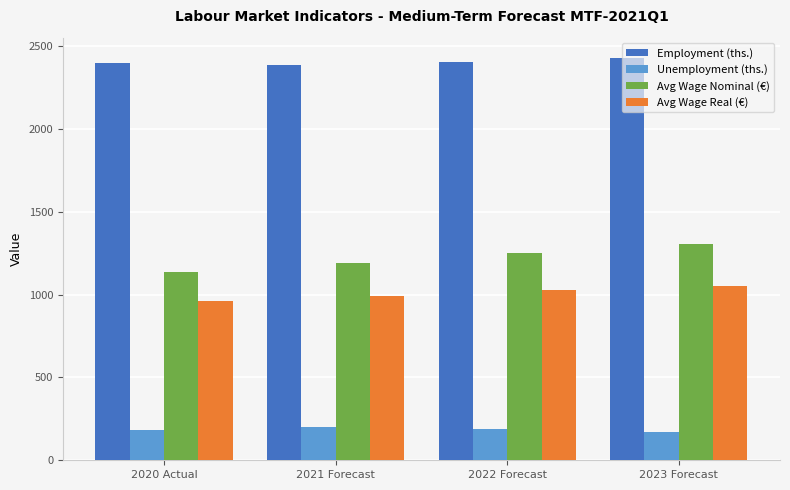

What is the difference between the maximum and minimum values in the Unemployment (ths.) series?

28.1